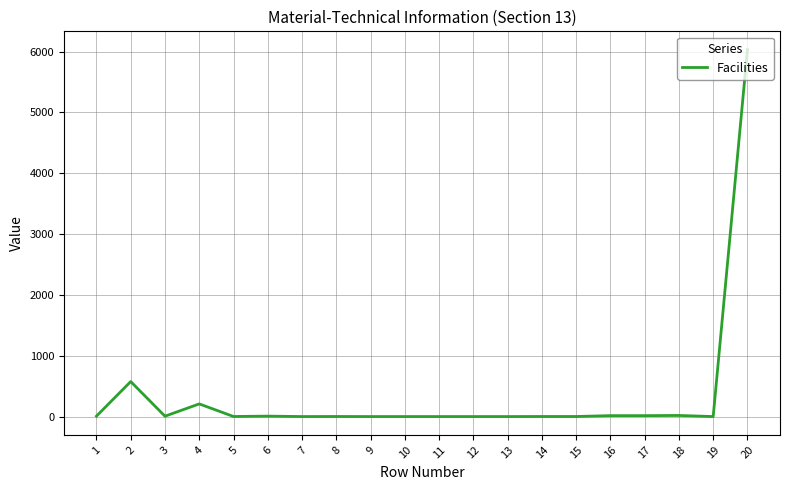

What is the maximum value shown in the chart?

6030